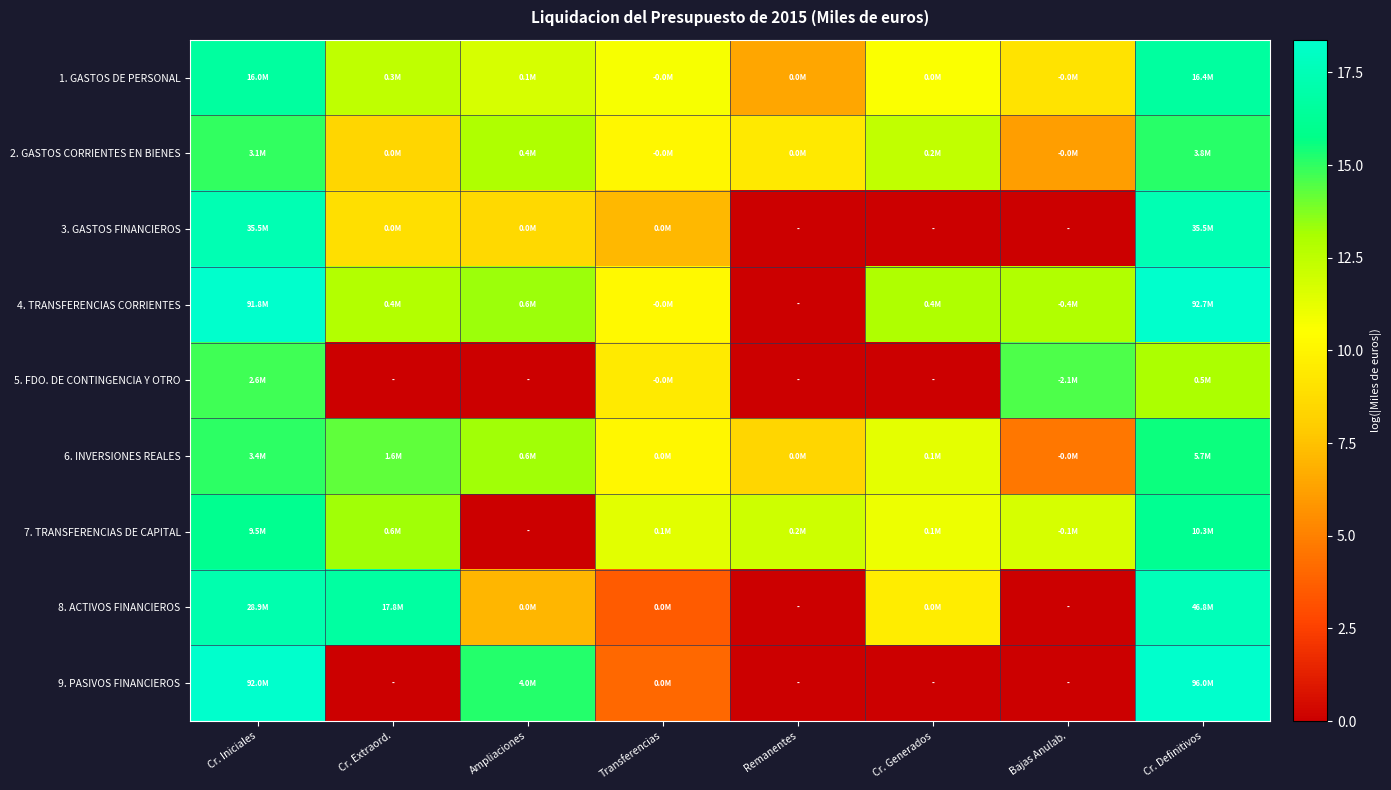

At which category does the chart reach its peak across all series?

Cr. Definitivos